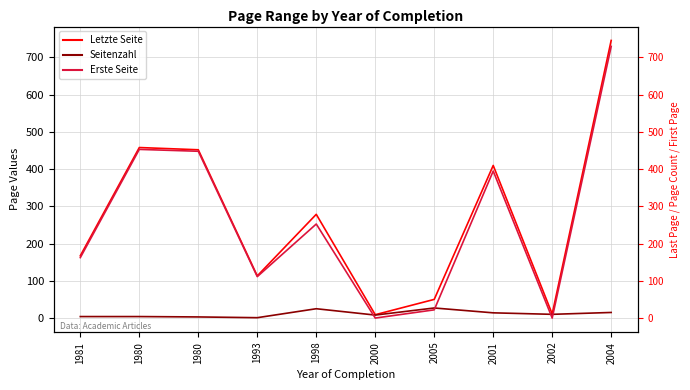

What is the label of the 4th point from the right?

2005